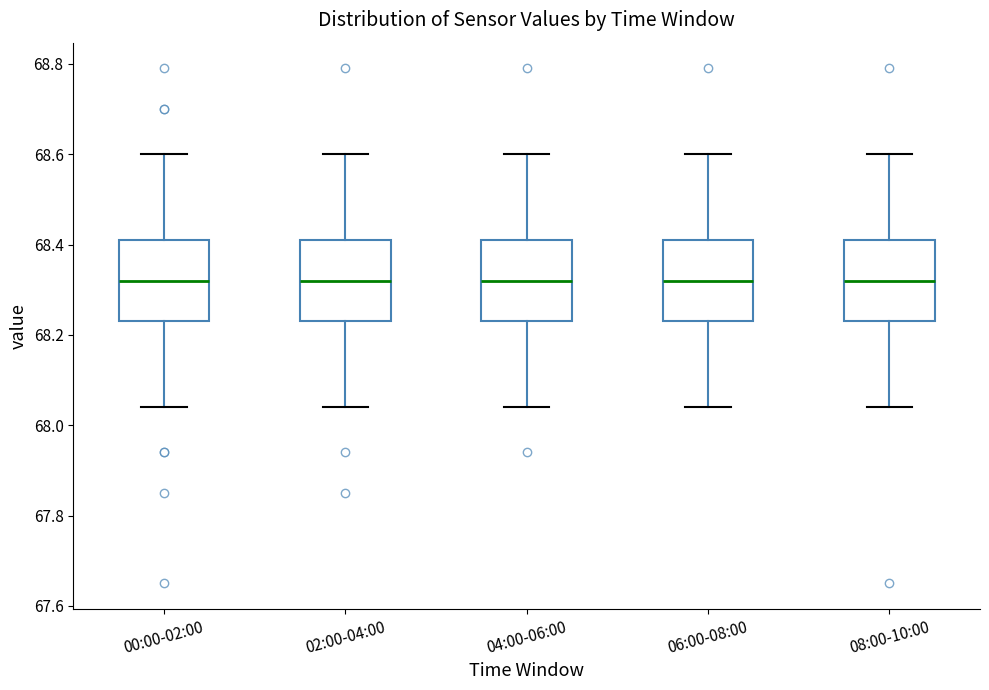

Where does the upper whisker of the box for 06:00-08:00 end on the y-axis? The values are not printed on the chart, so give them approximately, as read against the axis.

68.60